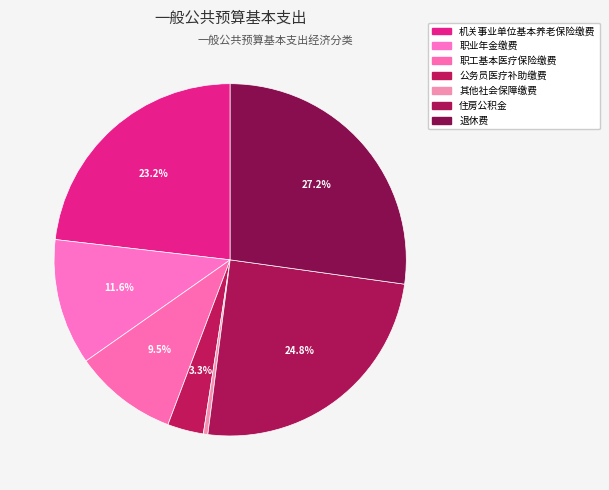

Which slice is the largest?

退休费